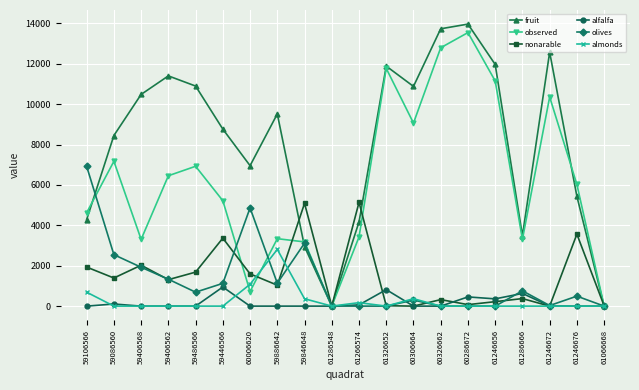

What is the highest value of the nonarable series?

5136.9